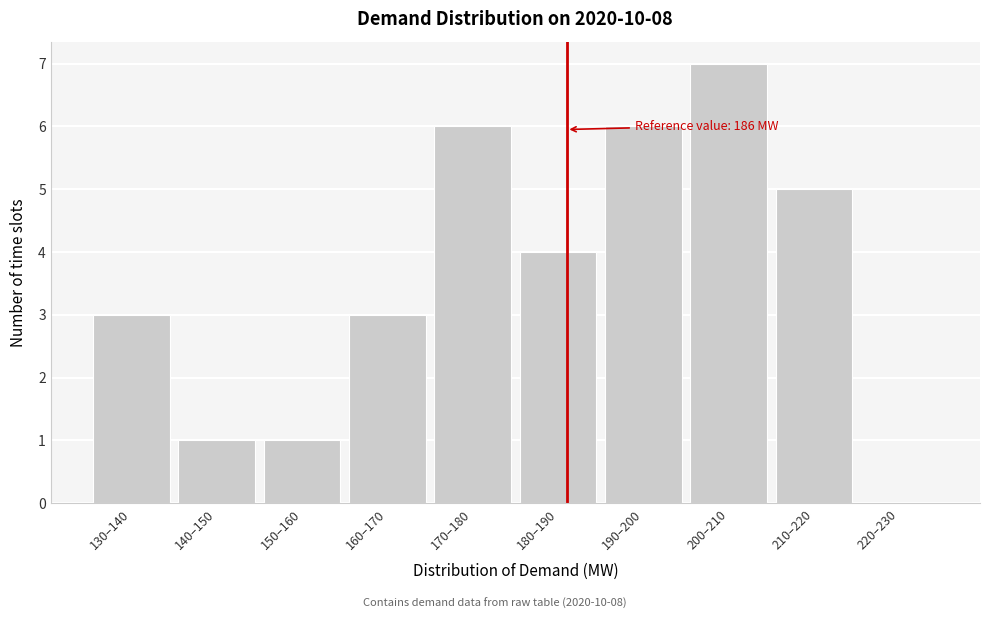

Reading left to right, what are all the values shown in this chart?

130–140=3	140–150=1	150–160=1	160–170=3	170–180=6	180–190=4	190–200=6	200–210=7	210–220=5	220–230=0